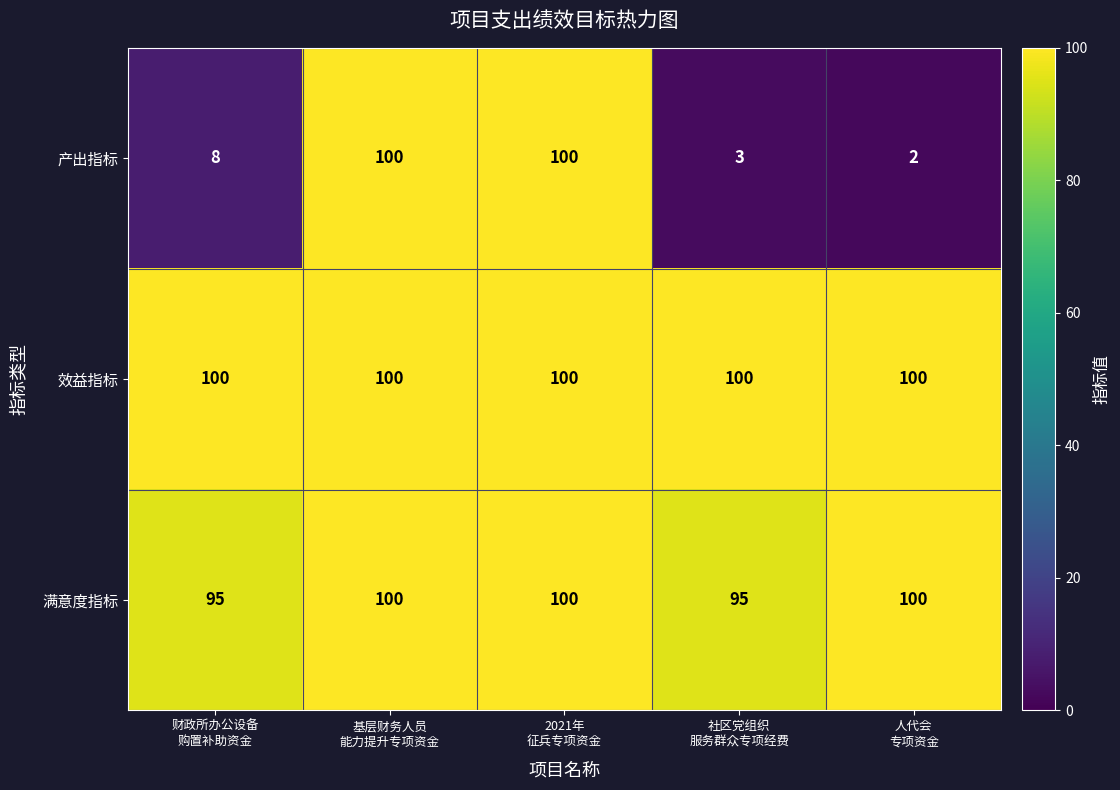

Which series has the largest range (max minus min)?

产出指标